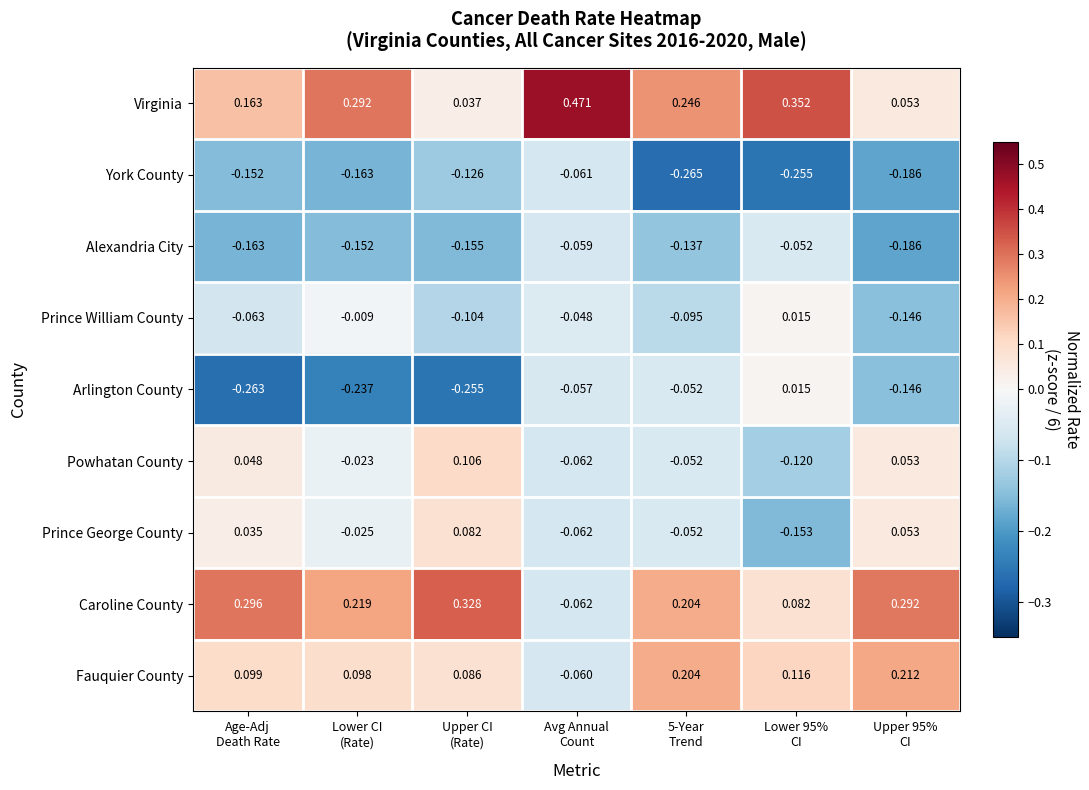

Which series has the largest total across all categories?

Virginia